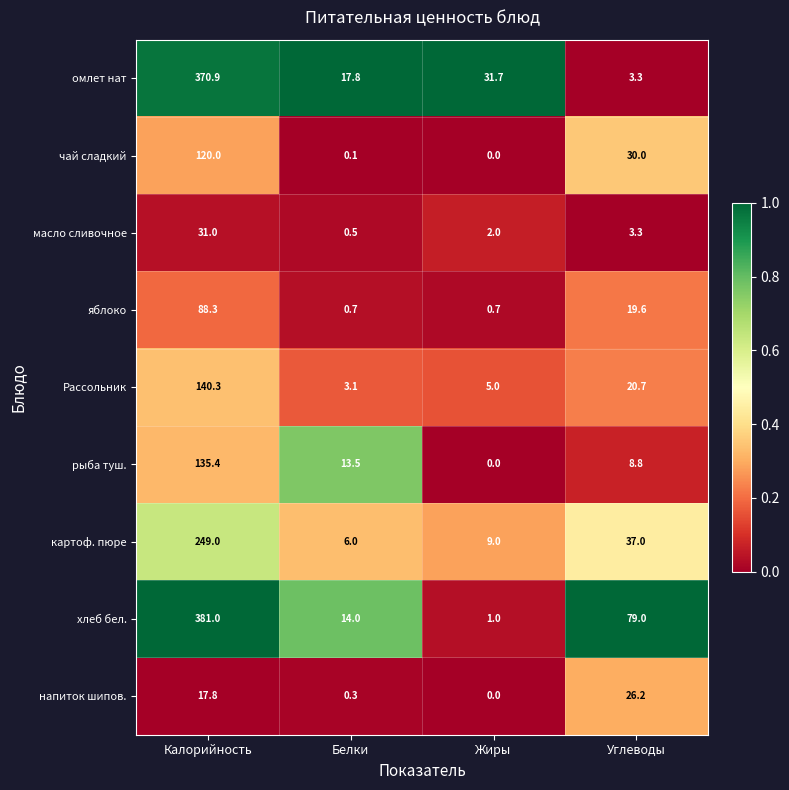

Which series has the largest range (max minus min)?

хлеб бел.